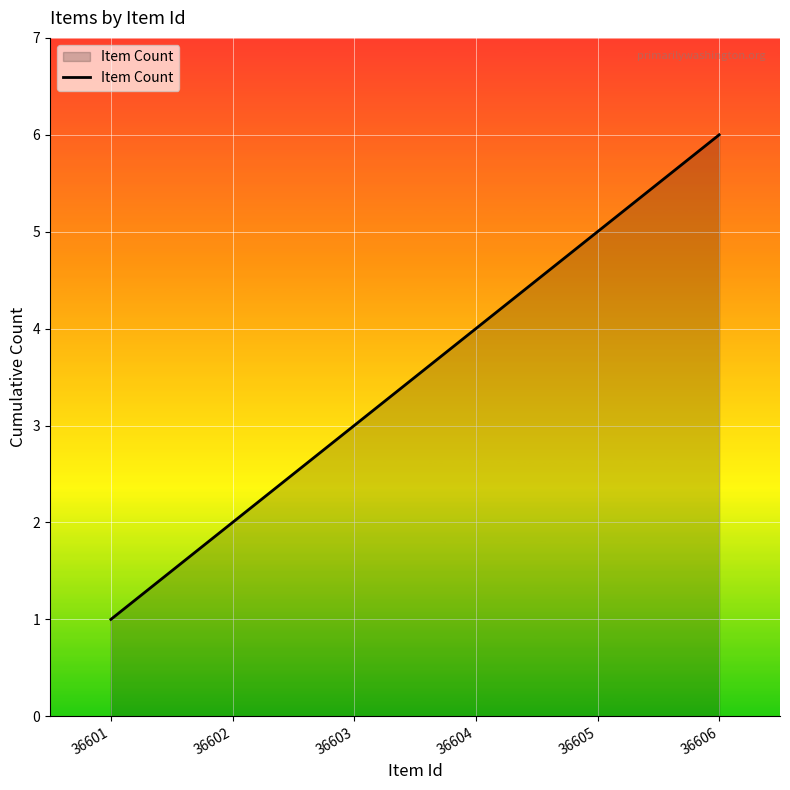

Rank the categories by value from highest to lowest.

36606, 36605, 36604, 36603, 36602, 36601